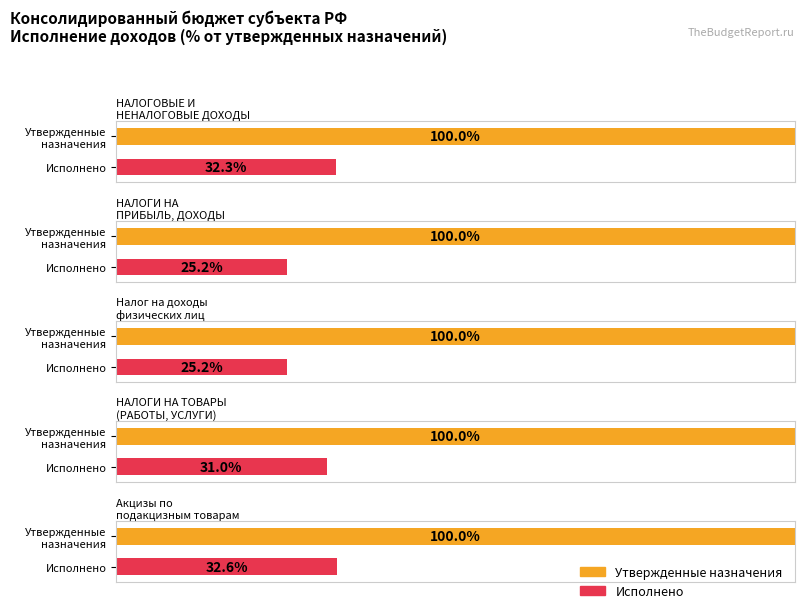

What is the label of the 2nd bar from the right?

Утвержденные назначения